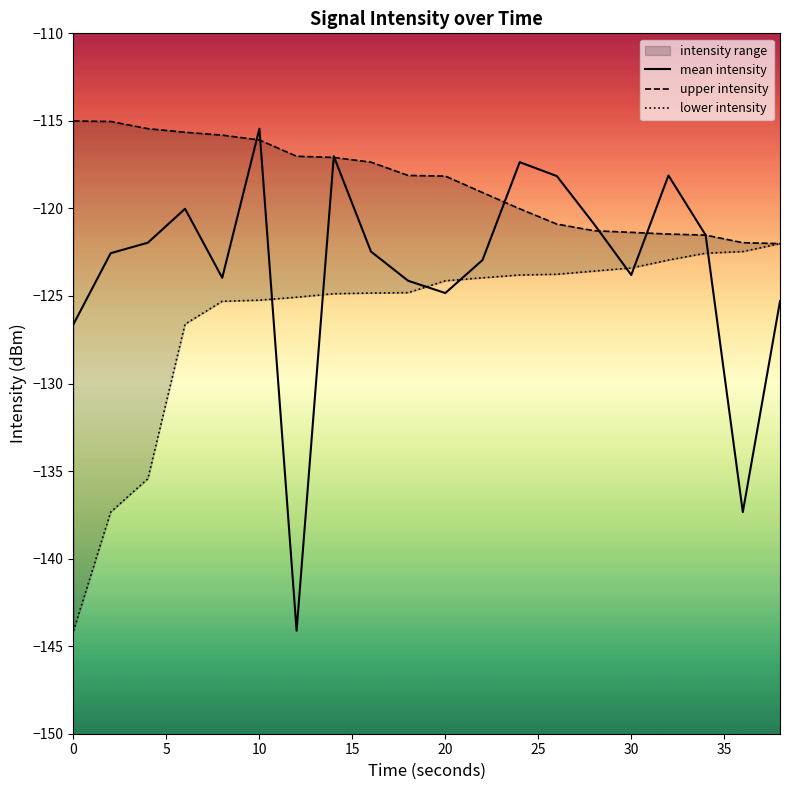

Is it true that mean intensity equals -126.6 at 0?

True